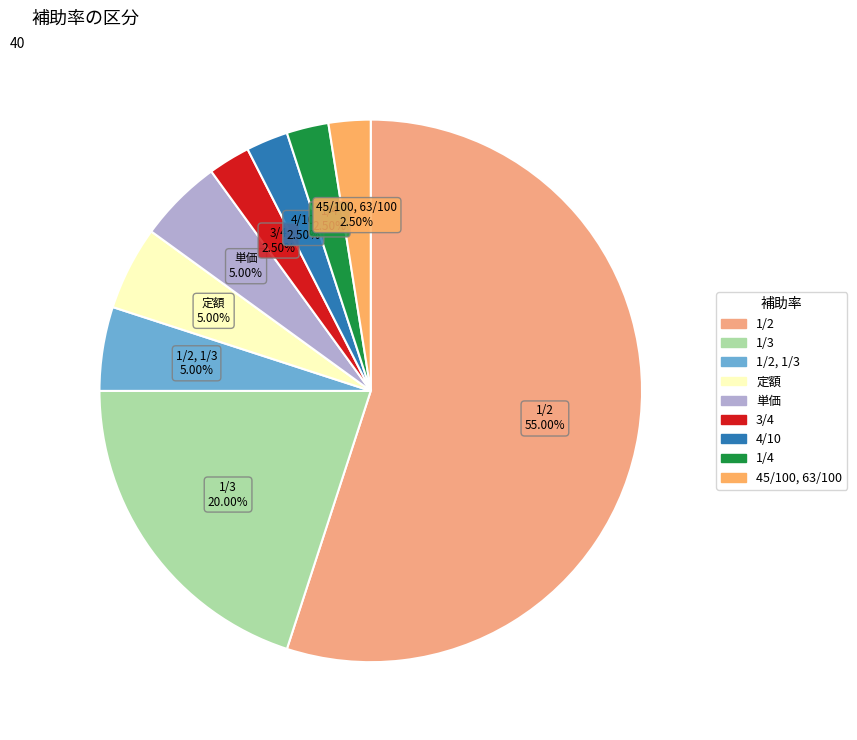

How many segments does this pie chart have?

9